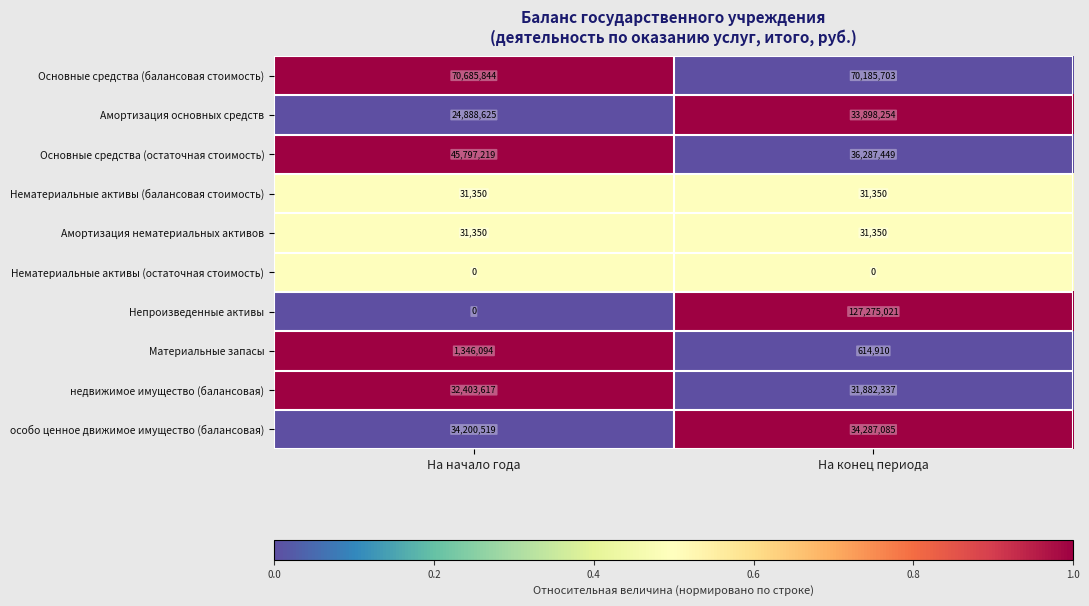

Reading right to left, what are all the values shown in this chart?

Основные средства (балансовая стоимость): 70185703	70685844
Амортизация основных средств: 33898254	24888625
Основные средства (остаточная стоимость): 36287449	45797219
Нематериальные активы (балансовая стоимость): 31350	31350
Амортизация нематериальных активов: 31350	31350
Нематериальные активы (остаточная стоимость): 0	0
Непроизведенные активы: 127275021	0
Материальные запасы: 614910	1346094
недвижимое имущество (балансовая): 31882337	32403617
особо ценное движимое имущество (балансовая): 34287085	34200519